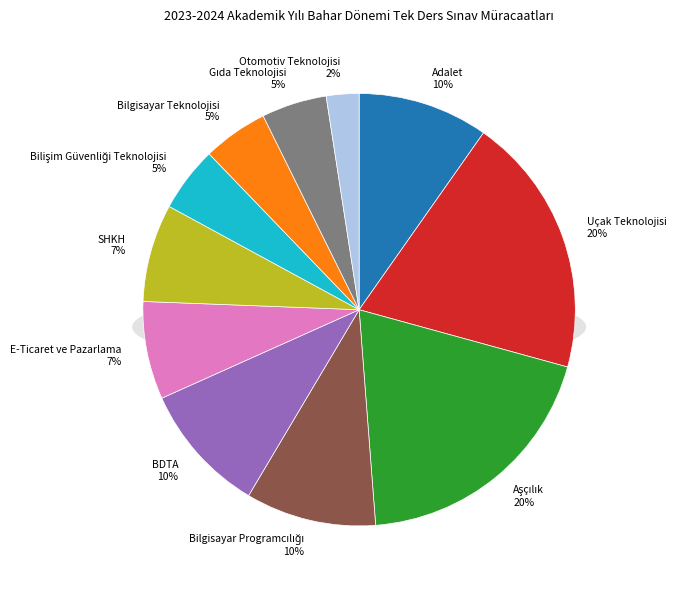

Which category has the biggest portion of the pie?

Uçak Teknolojisi